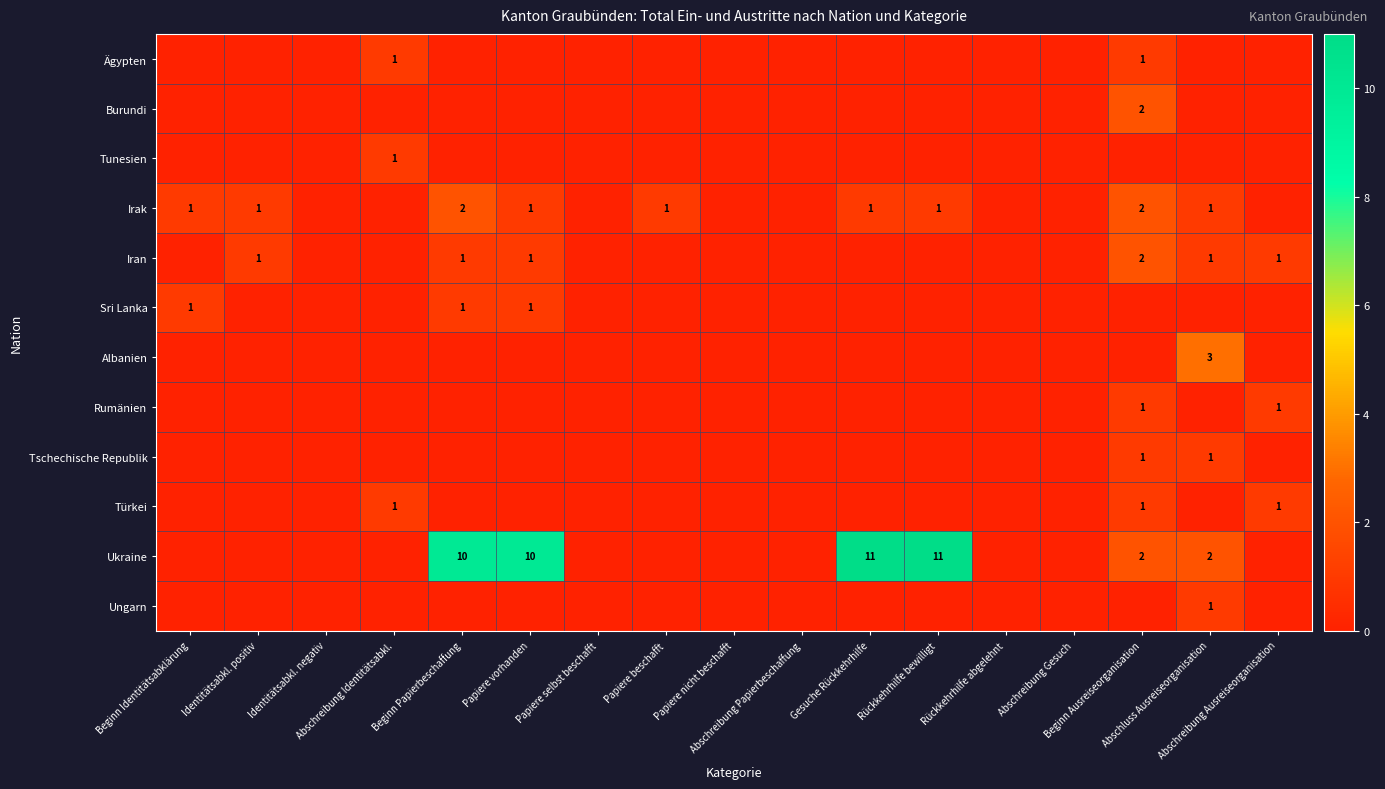

At which label does Ägypten reach its peak?

Abschreibung Identitätsabkl.